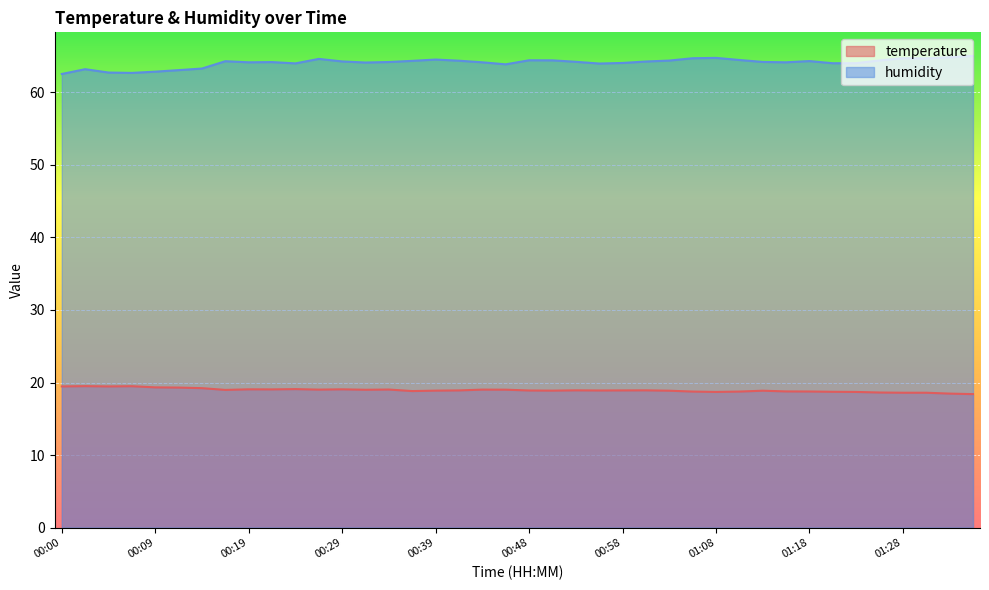

What is the sum of the humidity values at 00:31 and 00:04?

126.9